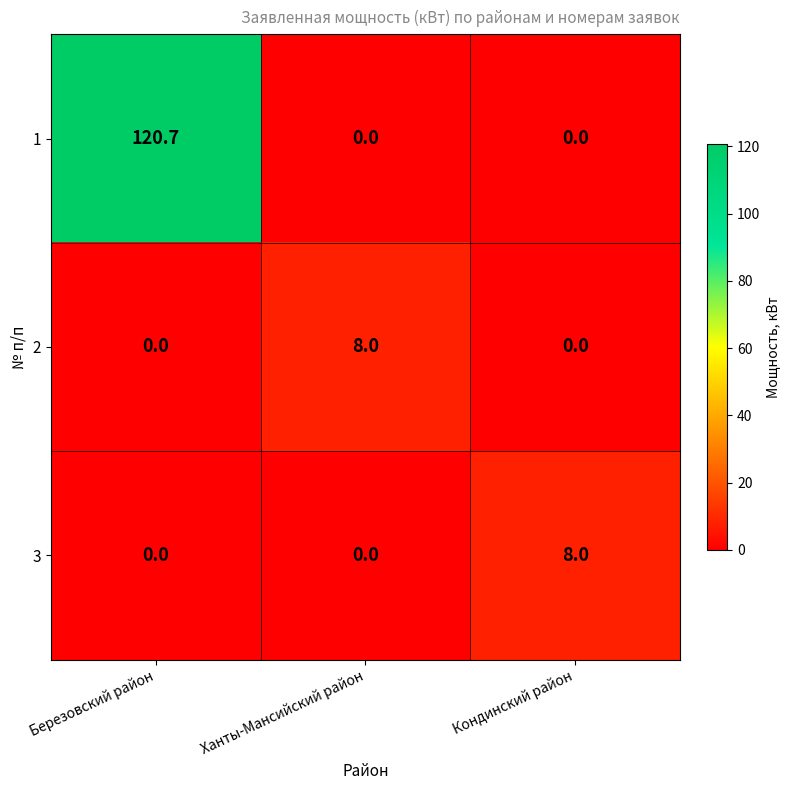

At which category does the chart reach its peak across all series?

Березовский район